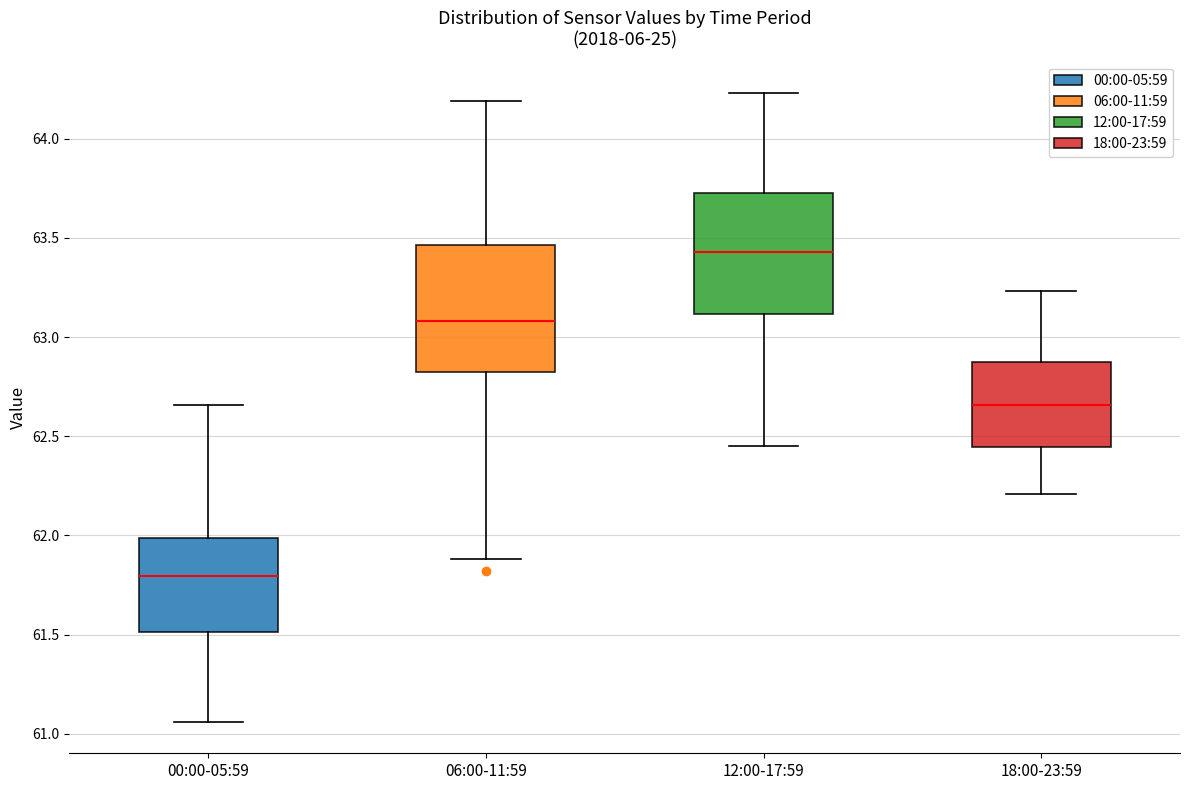

Which box's median line is the lowest?

00:00-05:59